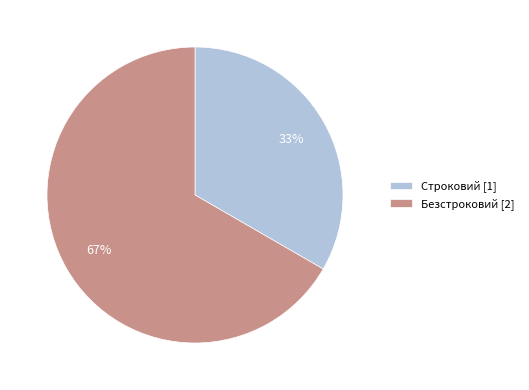

Which category has the smallest portion of the pie?

Строковий